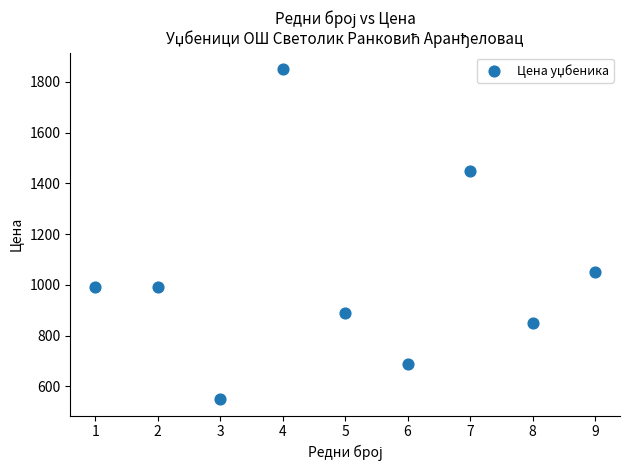

What is the range of Y values (max minus min)?

1300